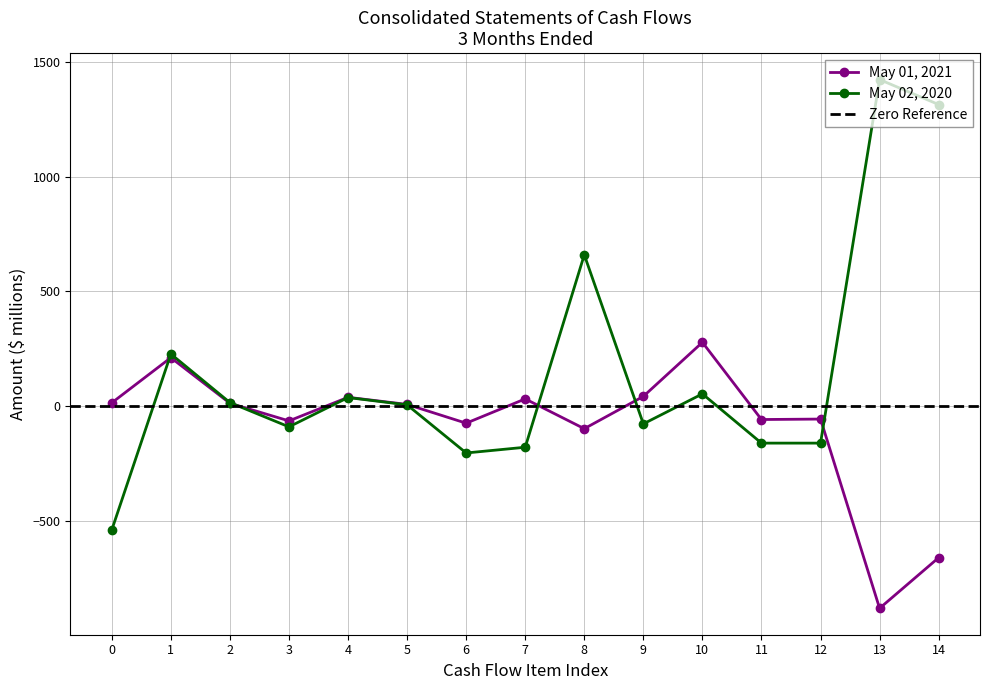

Where does the May 01, 2021 series first go above 7?

0